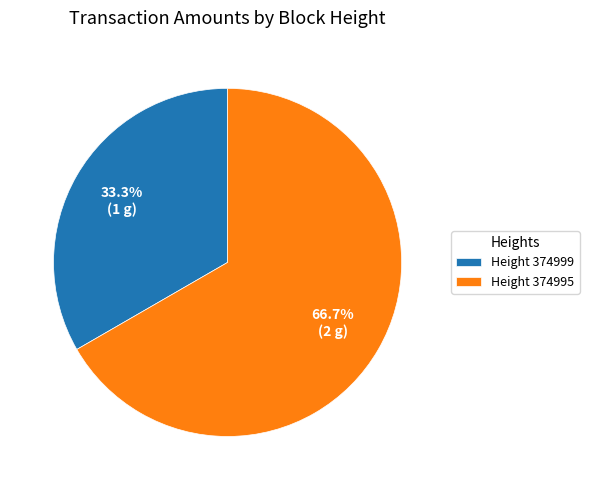

How many slices are in this pie chart?

2